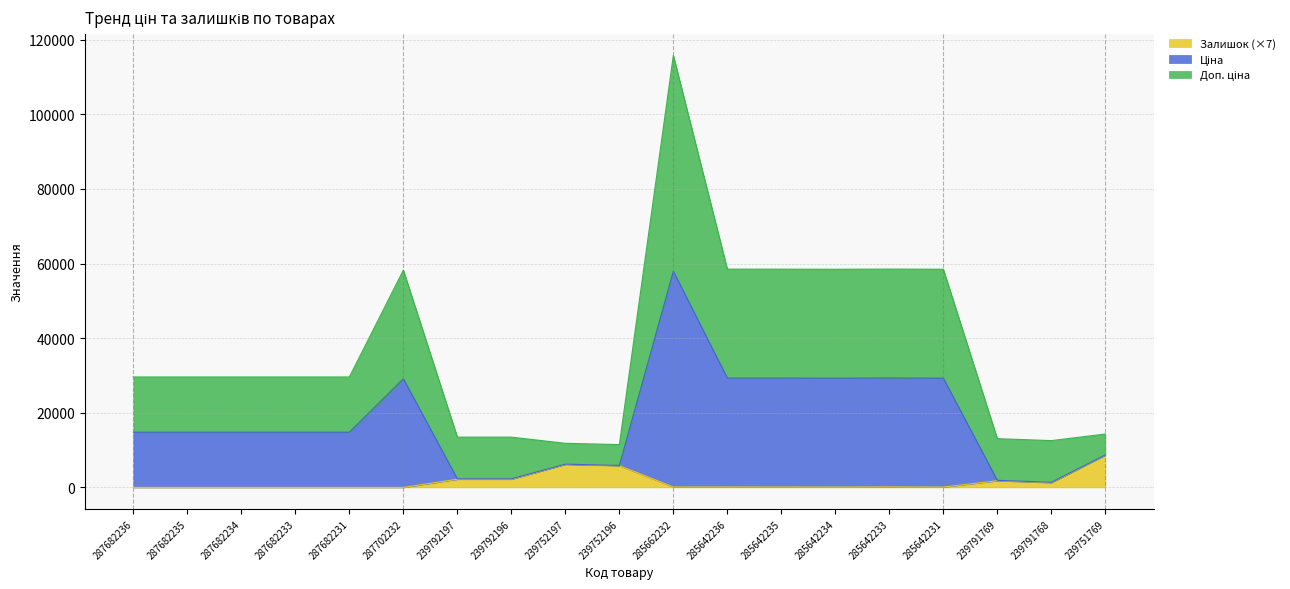

True or false: Залишок and Ціна cross at least once.

False